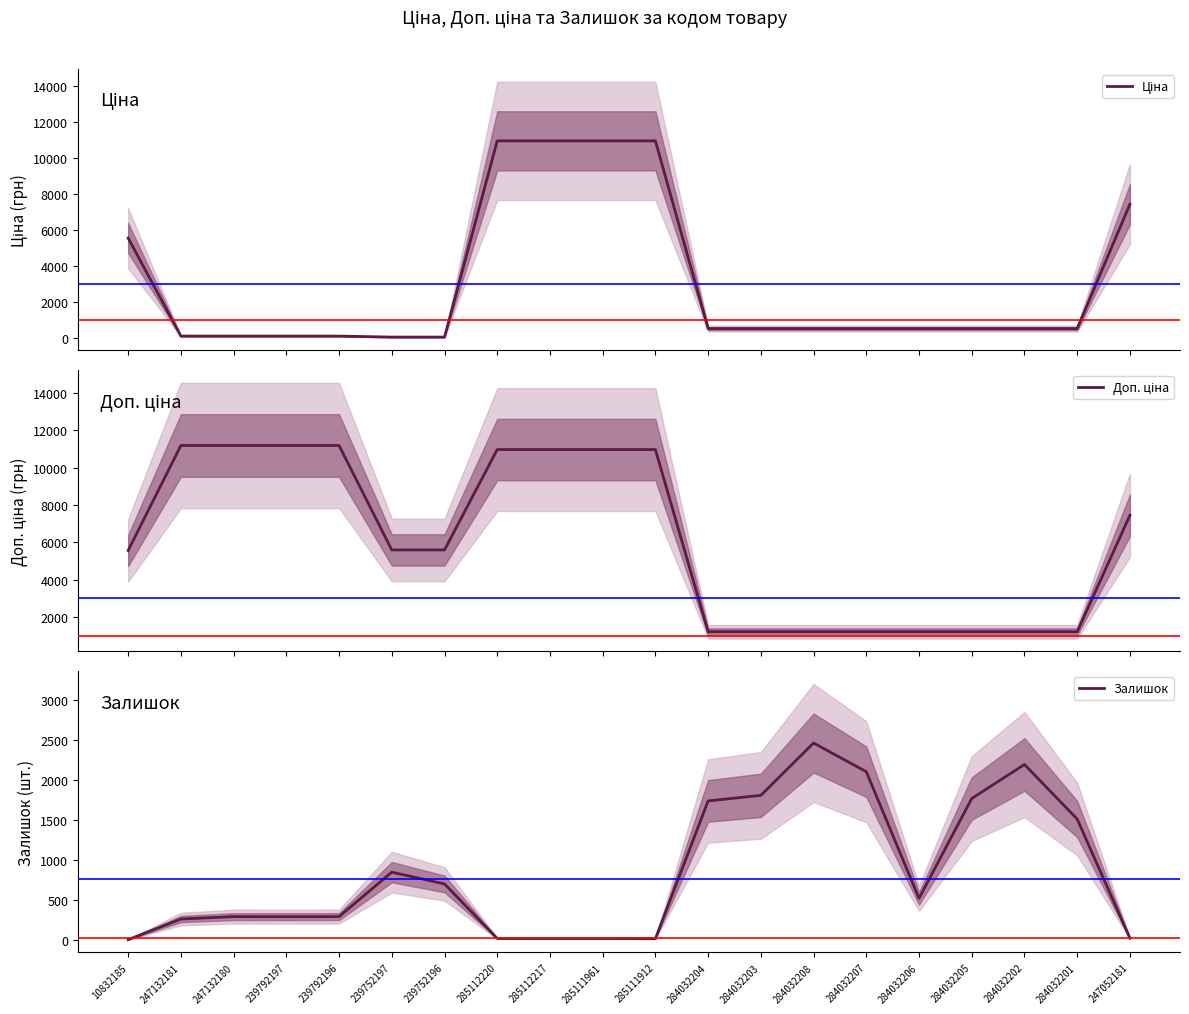

What is the average value of the Ціна series?

3082.4